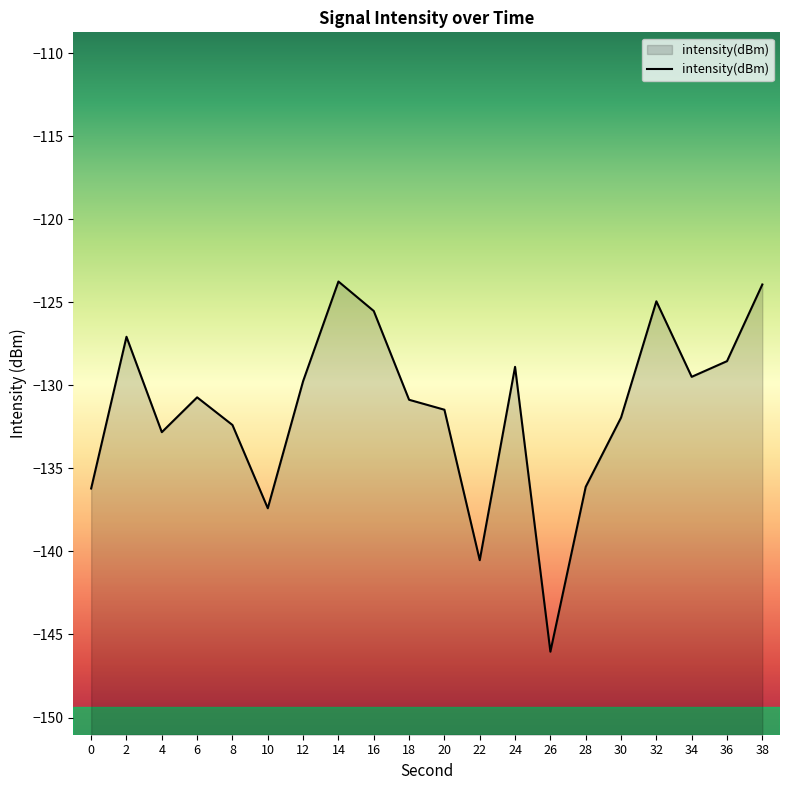

The chart shows a value of -125.5 at 16. True or false?

True